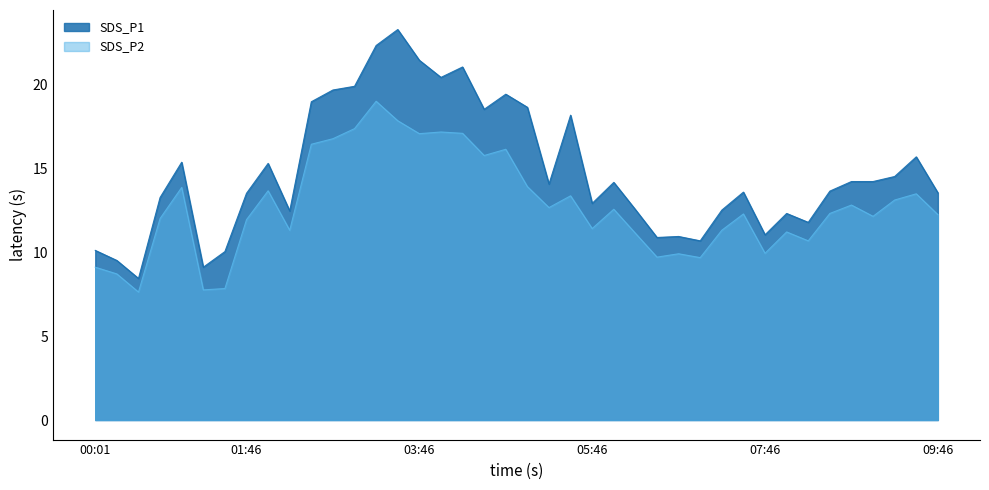

Where is SDS_P1 nearest to the value 15?

02:01